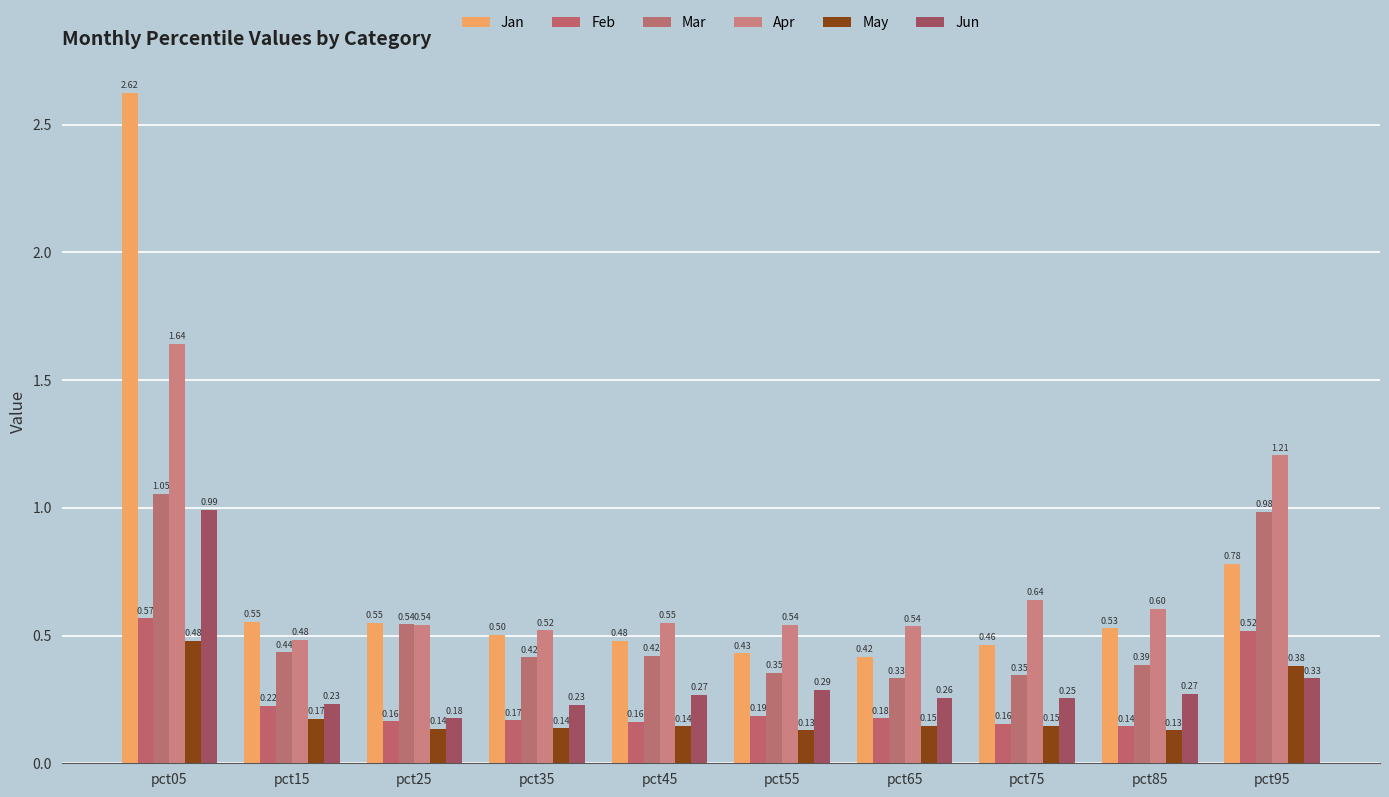

Which series changed the most between pct15 and pct35?

Feb